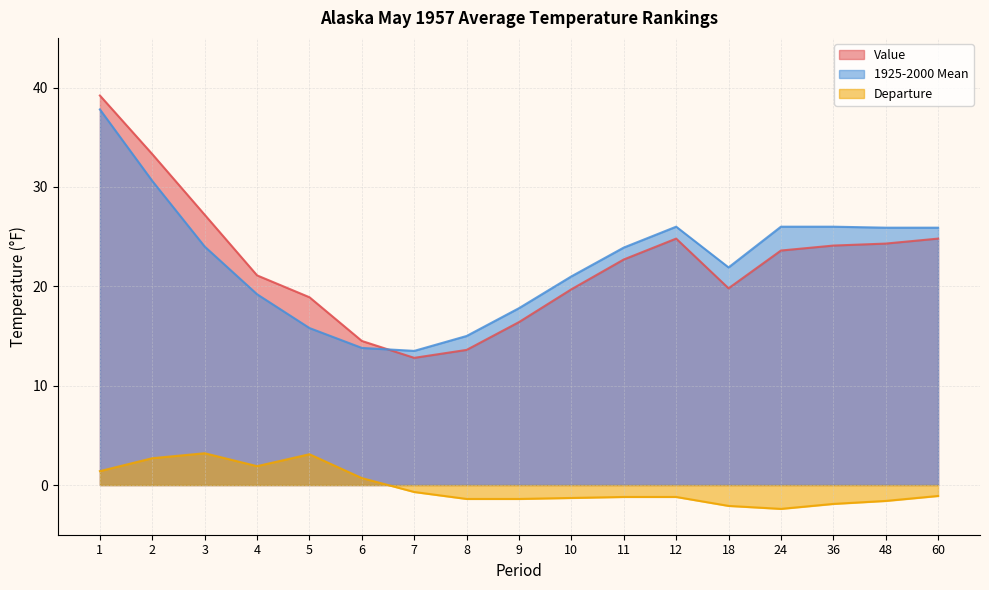

How many data points in Value are less than 22?

8